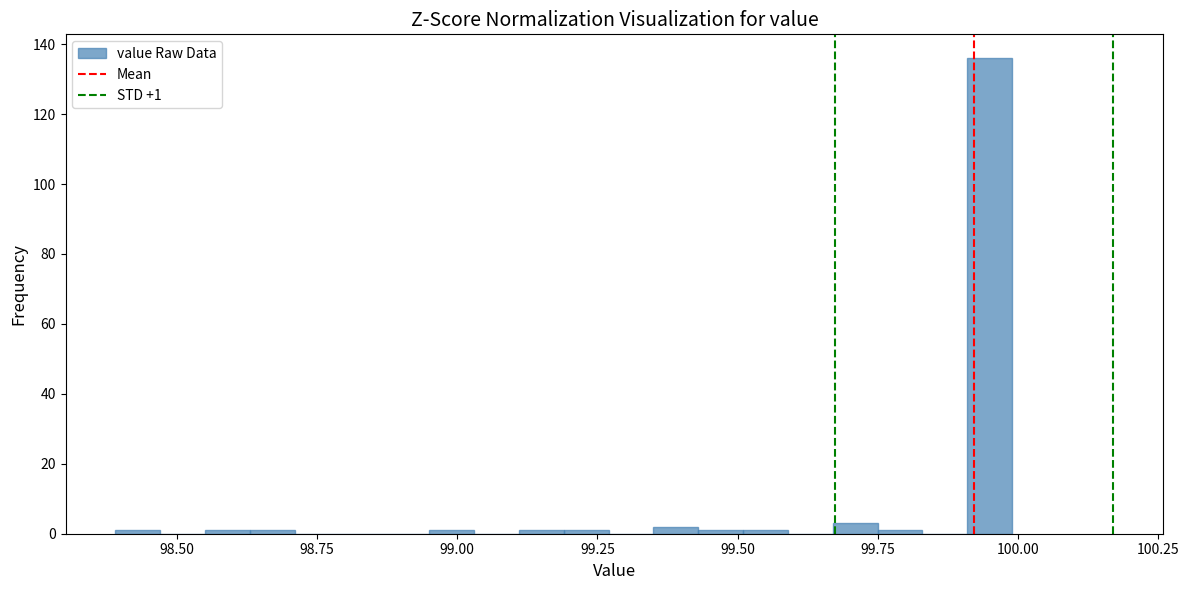

Read against the x-axis, roughly where is the centre of the tallest bar?

99.95